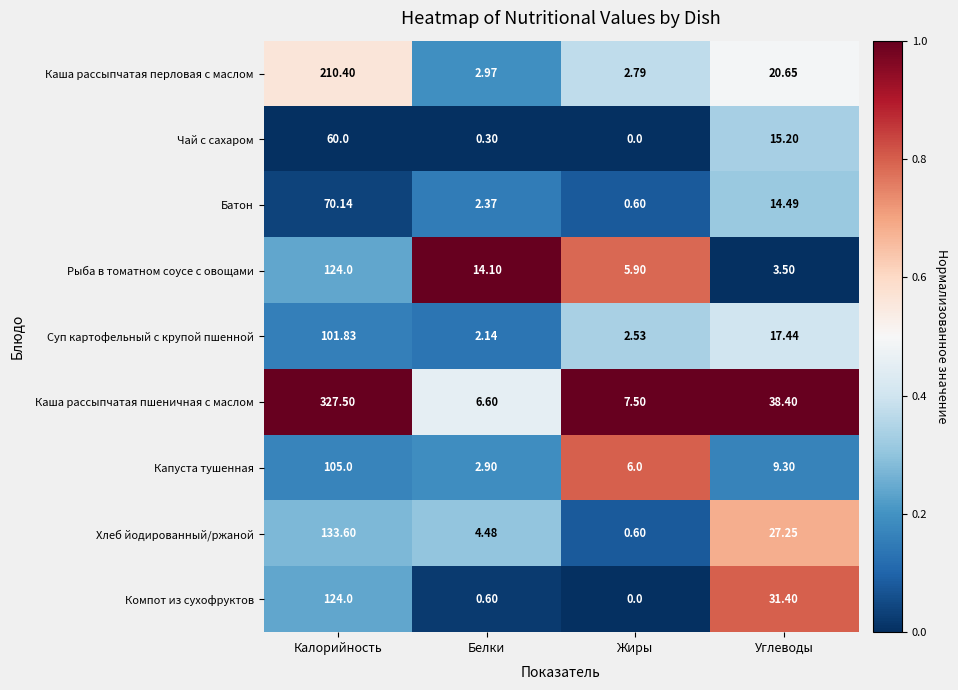

At which category does the chart reach its minimum across all series?

Жиры